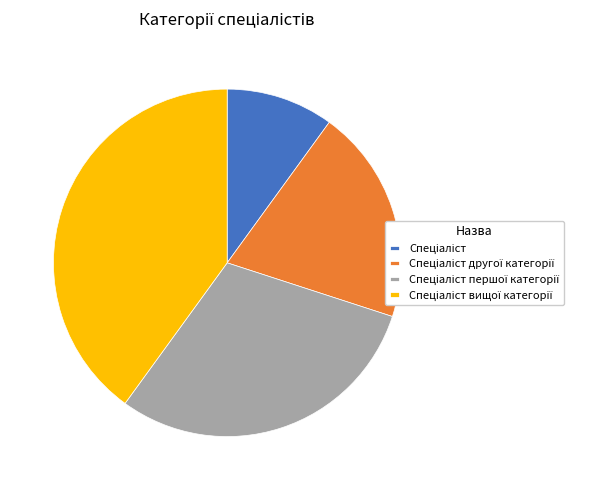

Is there a majority slice in this chart?

No